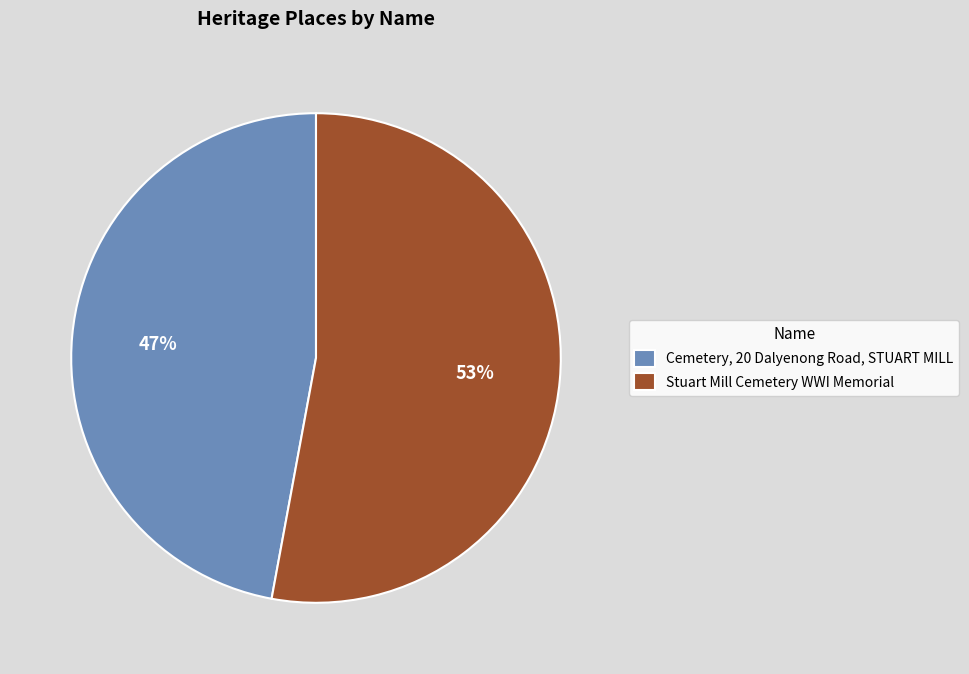

To the nearest percent, what is the average slice percentage?

50%